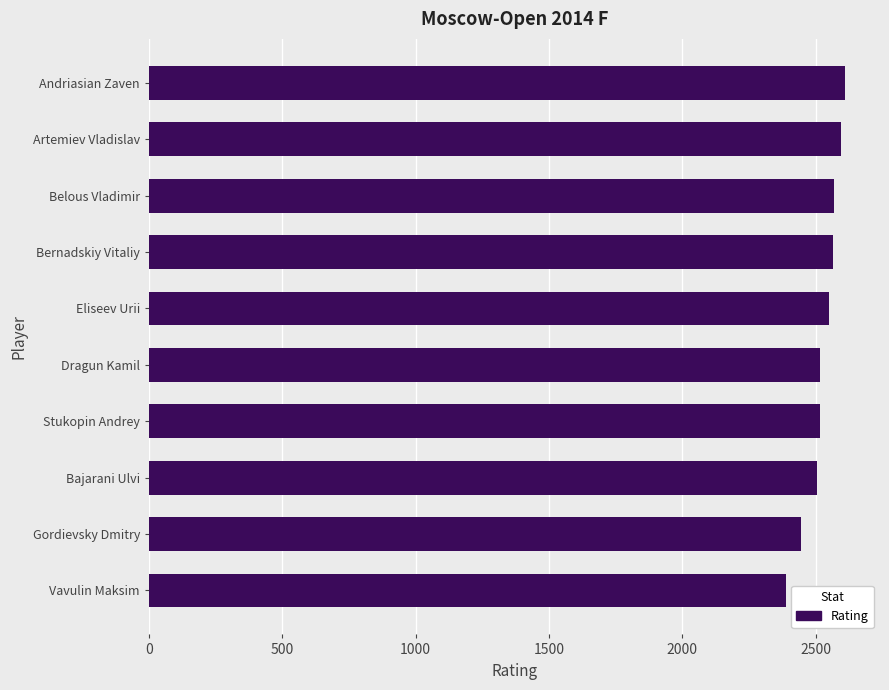

Approximately how many times larger is the value at Vavulin Maksim compared to Belous Vladimir?

0.9